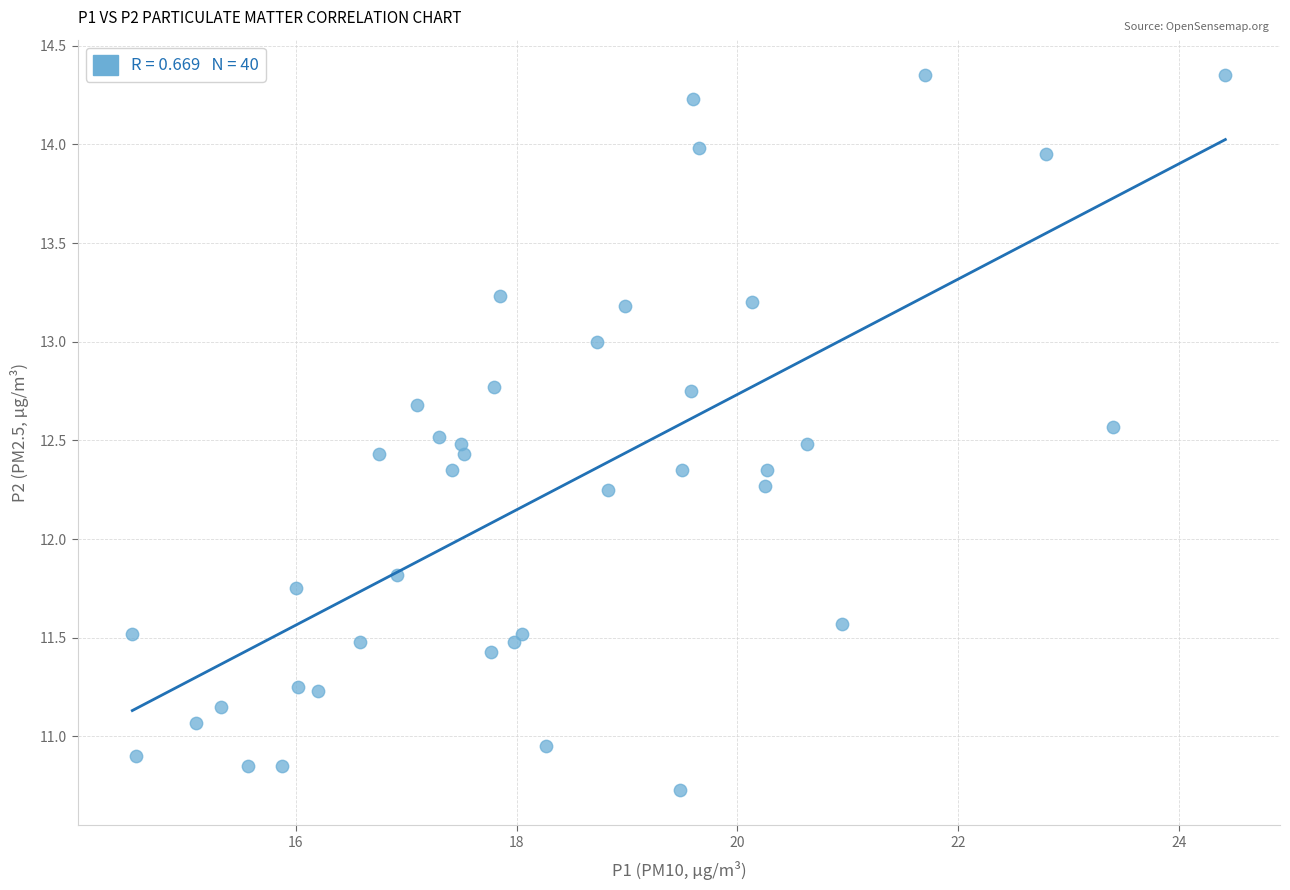

What is the range of Y values (max minus min)?

3.6